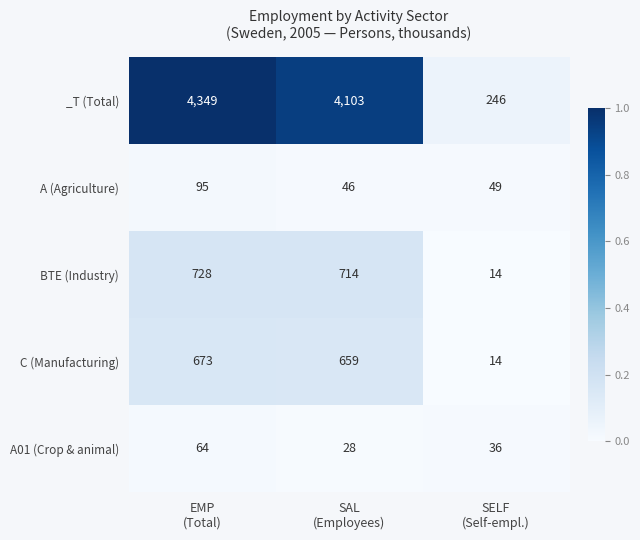

Which series has the largest total across all categories?

_T (Total)